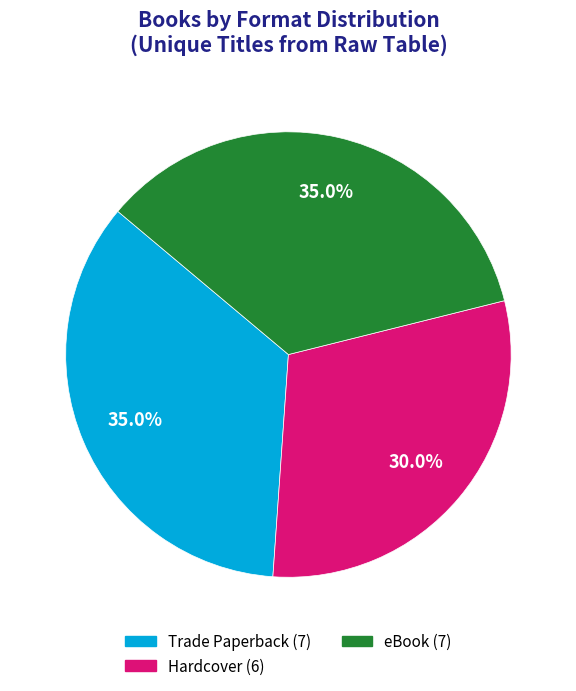

Is Hardcover the majority of the pie?

No